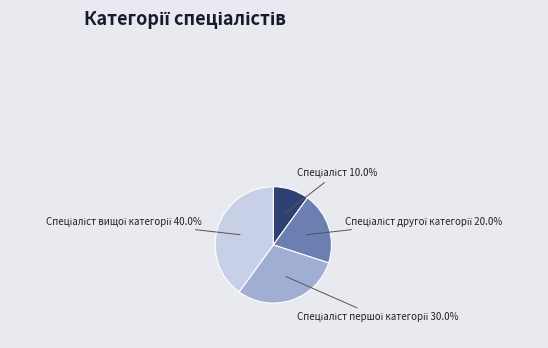

Does any single category account for the majority?

No